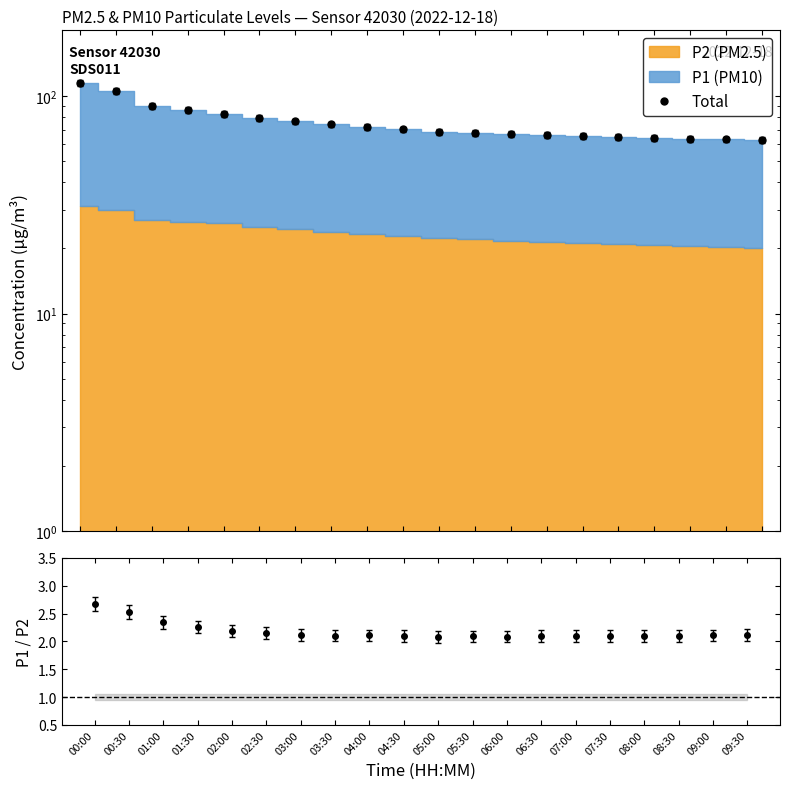

What is the label of the 20th point from the left?

09:30